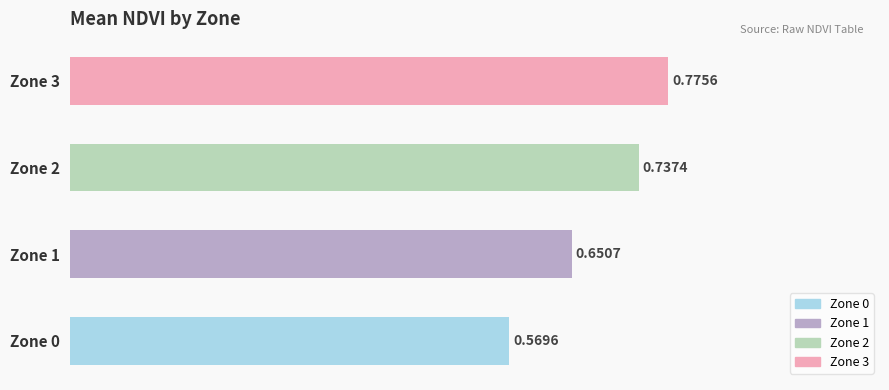

What is the change in value from Zone 0 to Zone 1?

+0.1